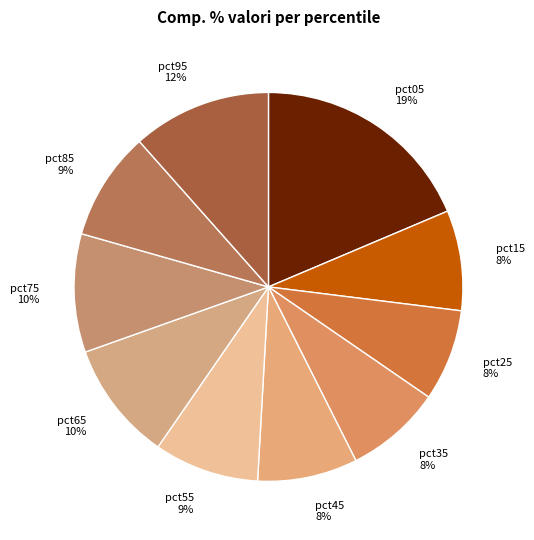

Do pct75 and pct05 together represent more than half of the pie?

No